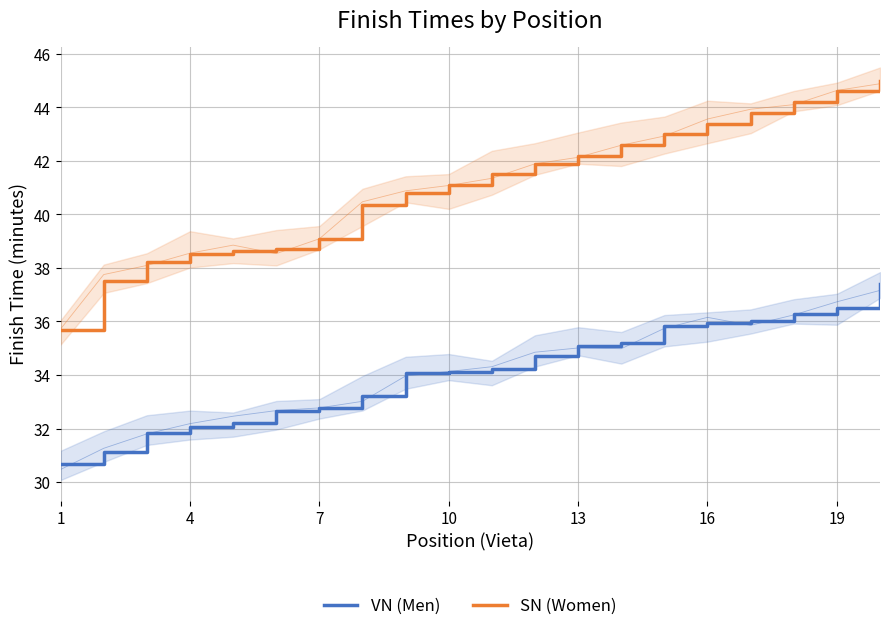

Does the chart have visible grid lines?

Yes